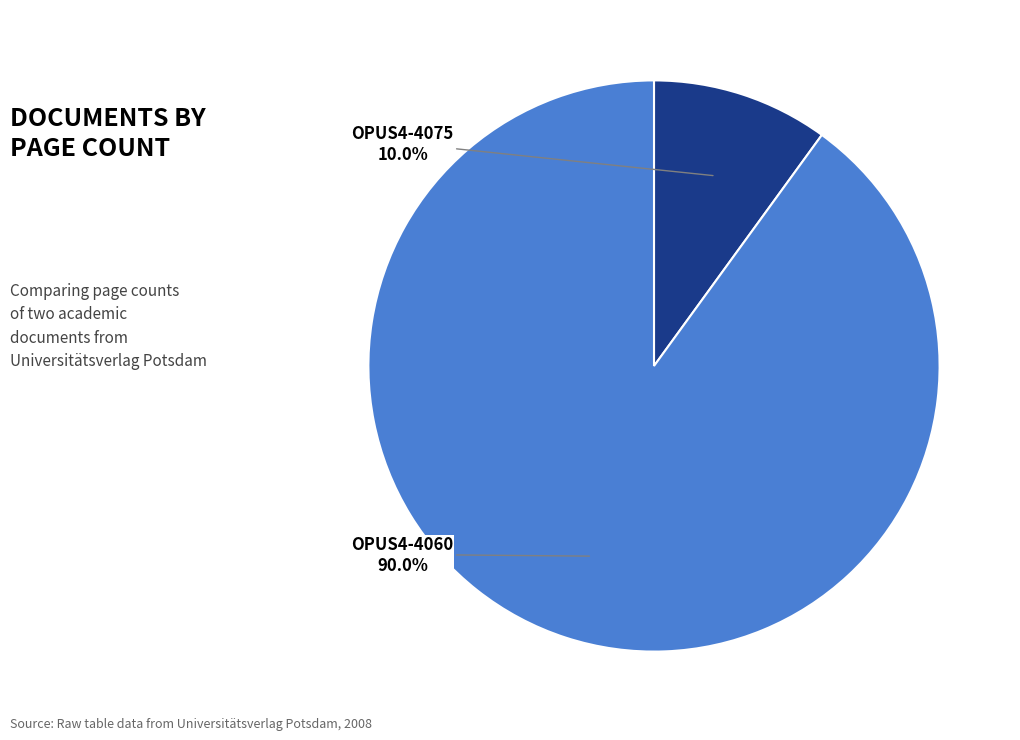

To the nearest percent, what portion does OPUS4-4075 represent?

10%